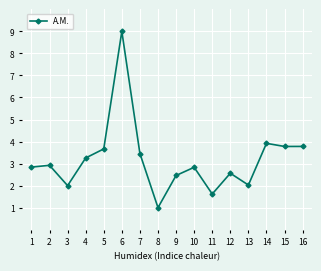

What is the value of the 6th point from the left?

9.0